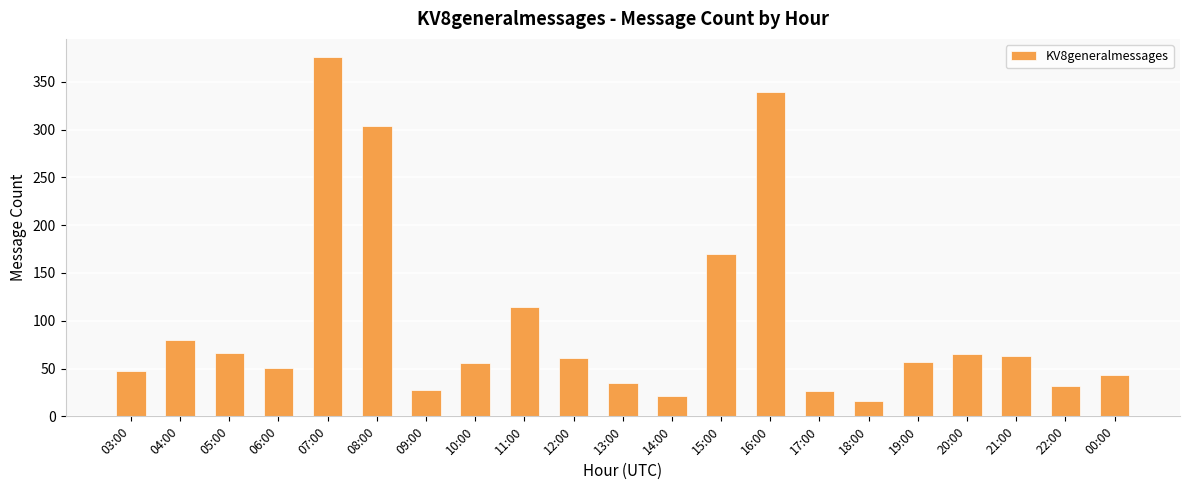

What is the ratio of the value at 17:00 to the value at 19:00?

0.5